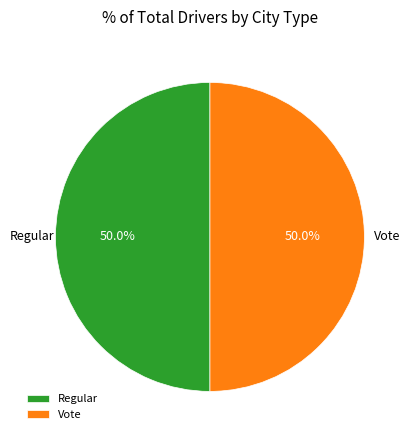

Is it true that Regular is 55% of the pie?

False